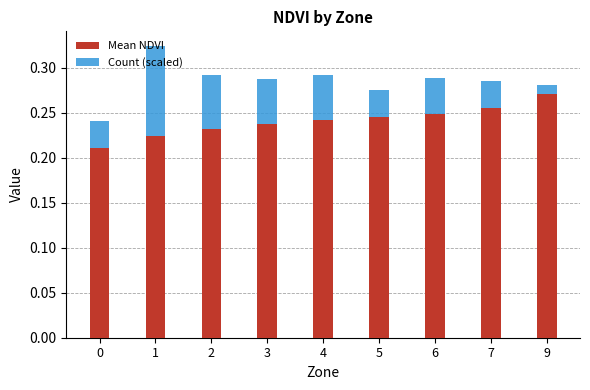

The value of Mean NDVI at 7 is 0.4. True or false?

False